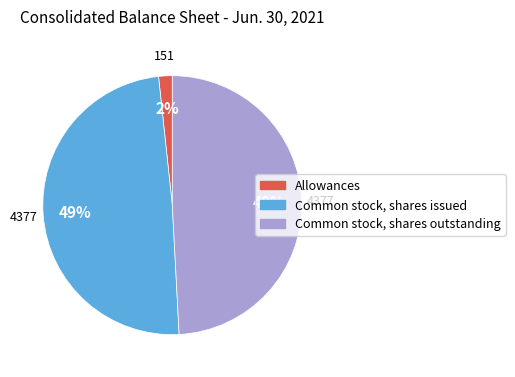

Is Common stock, shares outstanding the majority of the pie?

No